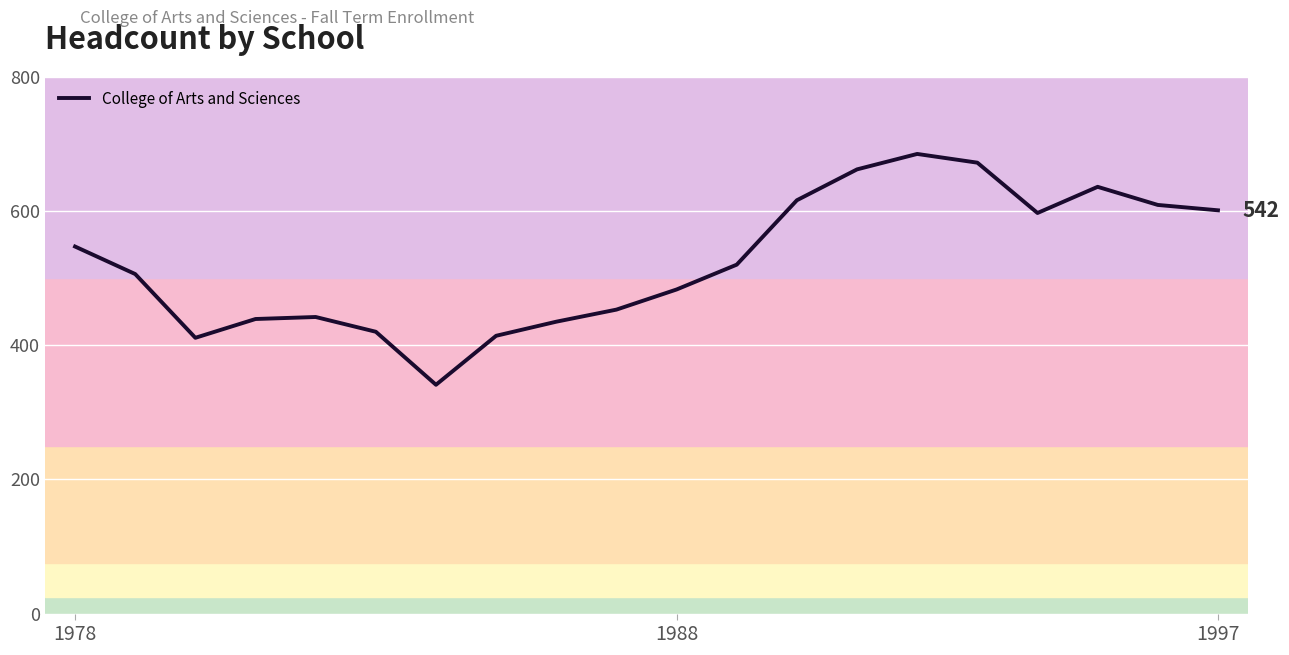

What is the smallest value displayed?

341